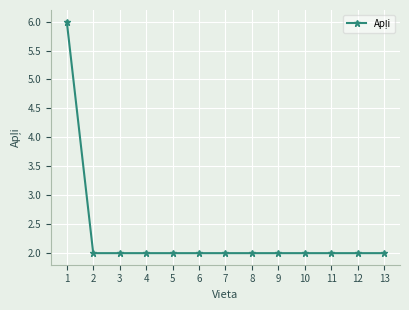

True or false: the data shows 3 at 8.

False